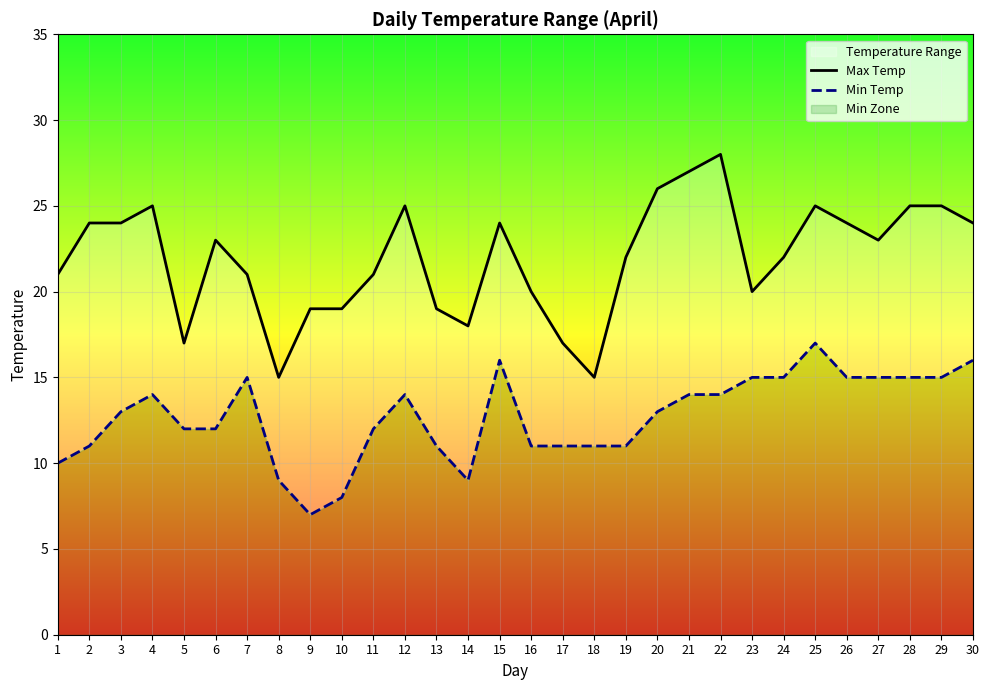

Reading right to left, transcribe all the data shown in this chart.

Max Temp: 30=24	29=25	28=25	27=23	26=24	25=25	24=22	23=20	22=28	21=27	20=26	19=22	18=15	17=17	16=20	15=24	14=18	13=19	12=25	11=21	10=19	9=19	8=15	7=21	6=23	5=17	4=25	3=24	2=24	1=21
Min Temp: 30=16	29=15	28=15	27=15	26=15	25=17	24=15	23=15	22=14	21=14	20=13	19=11	18=11	17=11	16=11	15=16	14=9	13=11	12=14	11=12	10=8	9=7	8=9	7=15	6=12	5=12	4=14	3=13	2=11	1=10